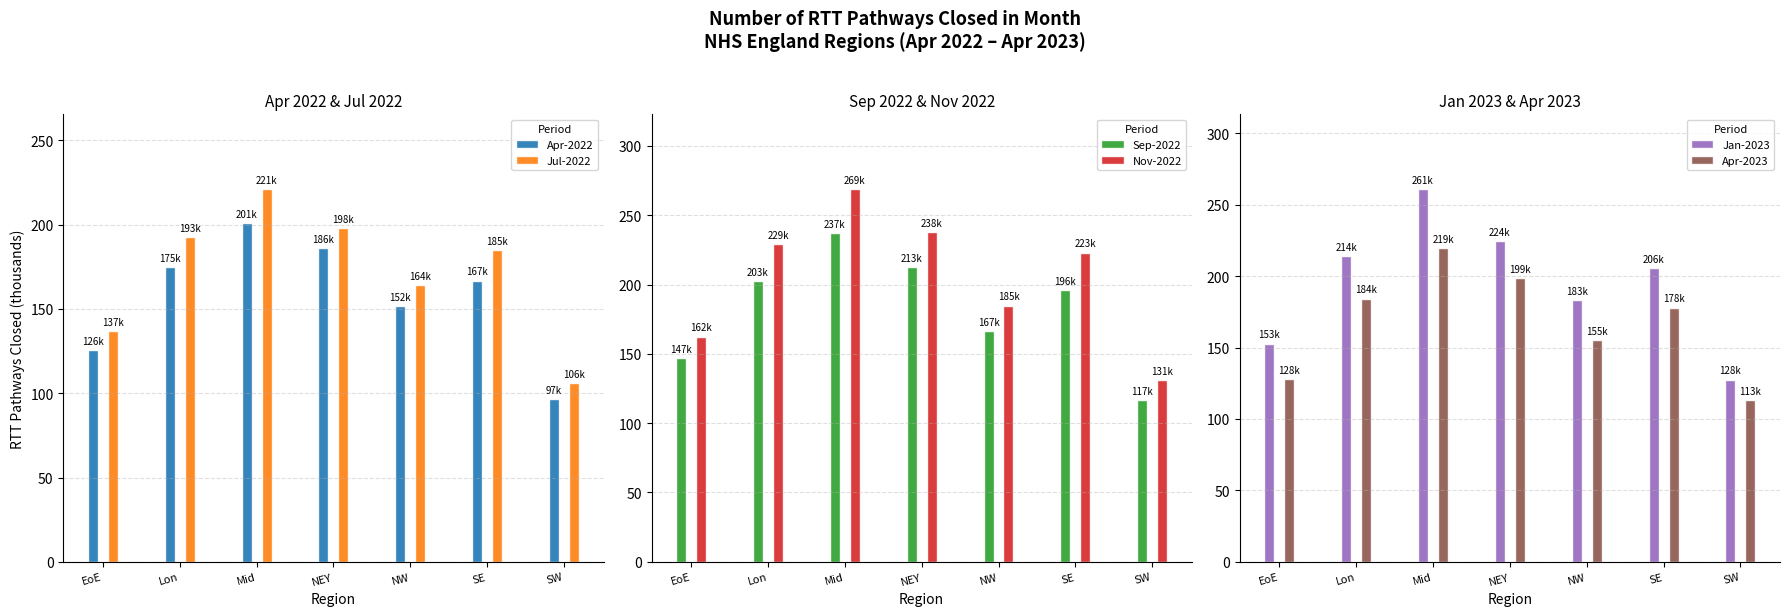

Are the bars grouped side by side (vs. stacked)?

Yes